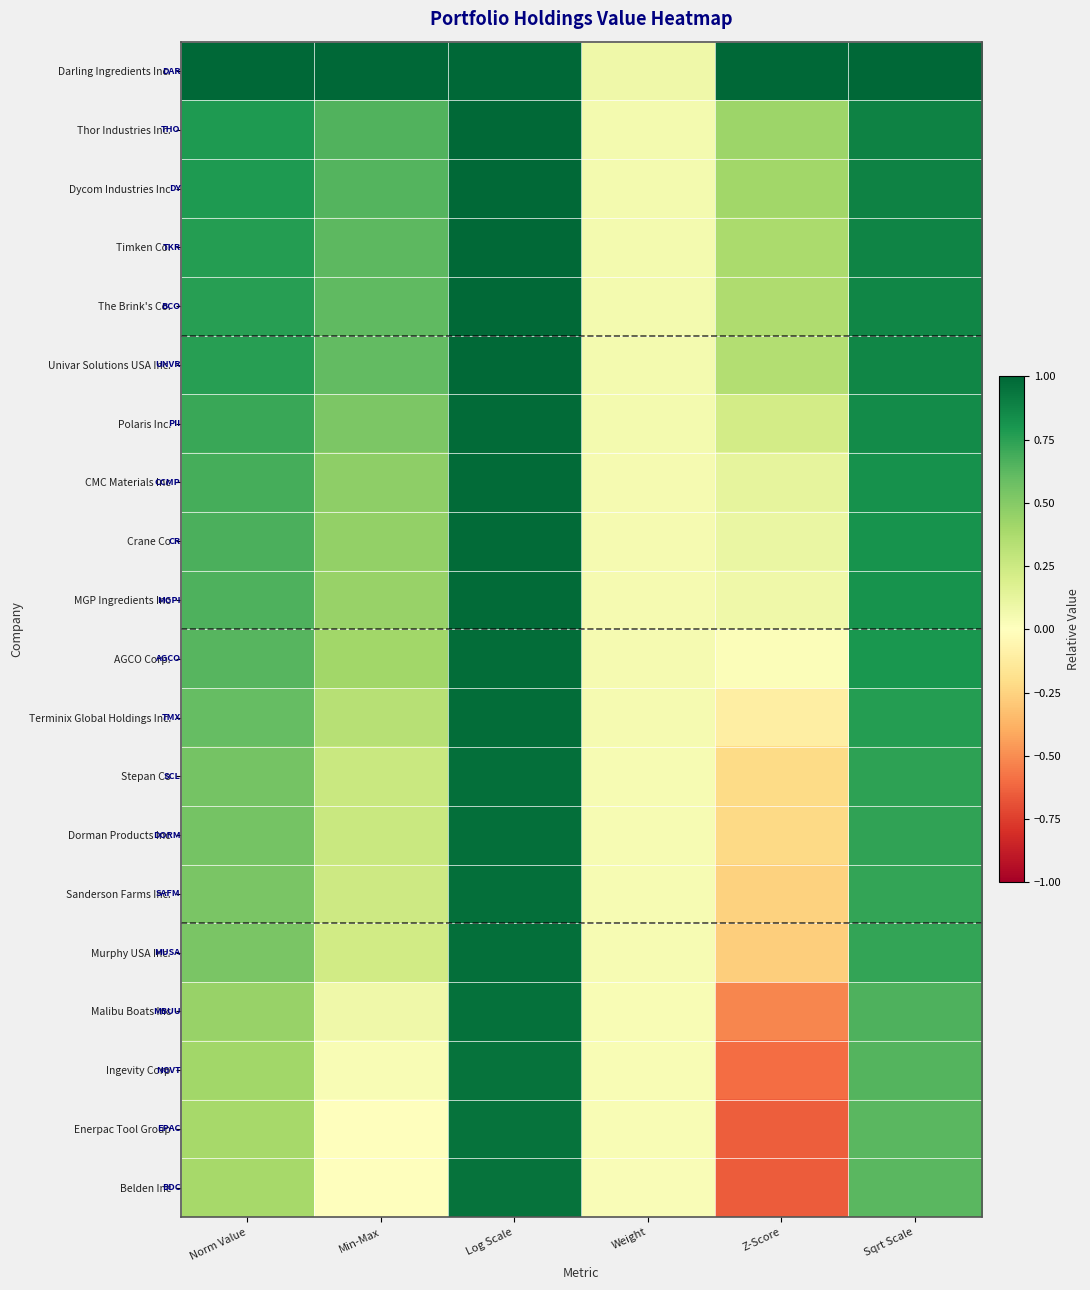

Reading left to right, transcribe all the data shown in this chart.

Darling Ingredients Inc.: Norm Value=1.0	Min-Max=1.0	Log Scale=1.0	Weight=0.1	Z-Score=1.0	Sqrt Scale=1.0
Thor Industries Inc.: Norm Value=0.8	Min-Max=0.7	Log Scale=1.0	Weight=0.1	Z-Score=0.4	Sqrt Scale=0.9
Dycom Industries Inc: Norm Value=0.8	Min-Max=0.6	Log Scale=1.0	Weight=0.1	Z-Score=0.4	Sqrt Scale=0.9
Timken Co.: Norm Value=0.8	Min-Max=0.6	Log Scale=1.0	Weight=0.1	Z-Score=0.4	Sqrt Scale=0.9
The Brink's Co.: Norm Value=0.8	Min-Max=0.6	Log Scale=1.0	Weight=0.1	Z-Score=0.4	Sqrt Scale=0.9
Univar Solutions USA Inc.: Norm Value=0.8	Min-Max=0.6	Log Scale=1.0	Weight=0.1	Z-Score=0.3	Sqrt Scale=0.9
Polaris Inc.: Norm Value=0.7	Min-Max=0.5	Log Scale=1.0	Weight=0.1	Z-Score=0.2	Sqrt Scale=0.8
CMC Materials Inc: Norm Value=0.7	Min-Max=0.5	Log Scale=1.0	Weight=0.1	Z-Score=0.1	Sqrt Scale=0.8
Crane Co: Norm Value=0.7	Min-Max=0.5	Log Scale=1.0	Weight=0.1	Z-Score=0.1	Sqrt Scale=0.8
MGP Ingredients Inc: Norm Value=0.7	Min-Max=0.4	Log Scale=1.0	Weight=0.1	Z-Score=0.1	Sqrt Scale=0.8
AGCO Corp.: Norm Value=0.6	Min-Max=0.4	Log Scale=1.0	Weight=0.1	Z-Score=0.0	Sqrt Scale=0.8
Terminix Global Holdings Inc.: Norm Value=0.6	Min-Max=0.3	Log Scale=1.0	Weight=0.0	Z-Score=-0.1	Sqrt Scale=0.8
Stepan Co: Norm Value=0.6	Min-Max=0.3	Log Scale=1.0	Weight=0.0	Z-Score=-0.2	Sqrt Scale=0.7
Dorman Products Inc: Norm Value=0.5	Min-Max=0.3	Log Scale=1.0	Weight=0.0	Z-Score=-0.2	Sqrt Scale=0.7
Sanderson Farms Inc.: Norm Value=0.5	Min-Max=0.2	Log Scale=1.0	Weight=0.0	Z-Score=-0.3	Sqrt Scale=0.7
Murphy USA Inc.: Norm Value=0.5	Min-Max=0.2	Log Scale=1.0	Weight=0.0	Z-Score=-0.3	Sqrt Scale=0.7
Malibu Boats Inc: Norm Value=0.4	Min-Max=0.1	Log Scale=1.0	Weight=0.0	Z-Score=-0.5	Sqrt Scale=0.7
Ingevity Corp: Norm Value=0.4	Min-Max=0.0	Log Scale=1.0	Weight=0.0	Z-Score=-0.6	Sqrt Scale=0.6
Enerpac Tool Group: Norm Value=0.4	Min-Max=0.0	Log Scale=0.9	Weight=0.0	Z-Score=-0.6	Sqrt Scale=0.6
Belden Inc: Norm Value=0.4	Min-Max=0.0	Log Scale=0.9	Weight=0.0	Z-Score=-0.7	Sqrt Scale=0.6